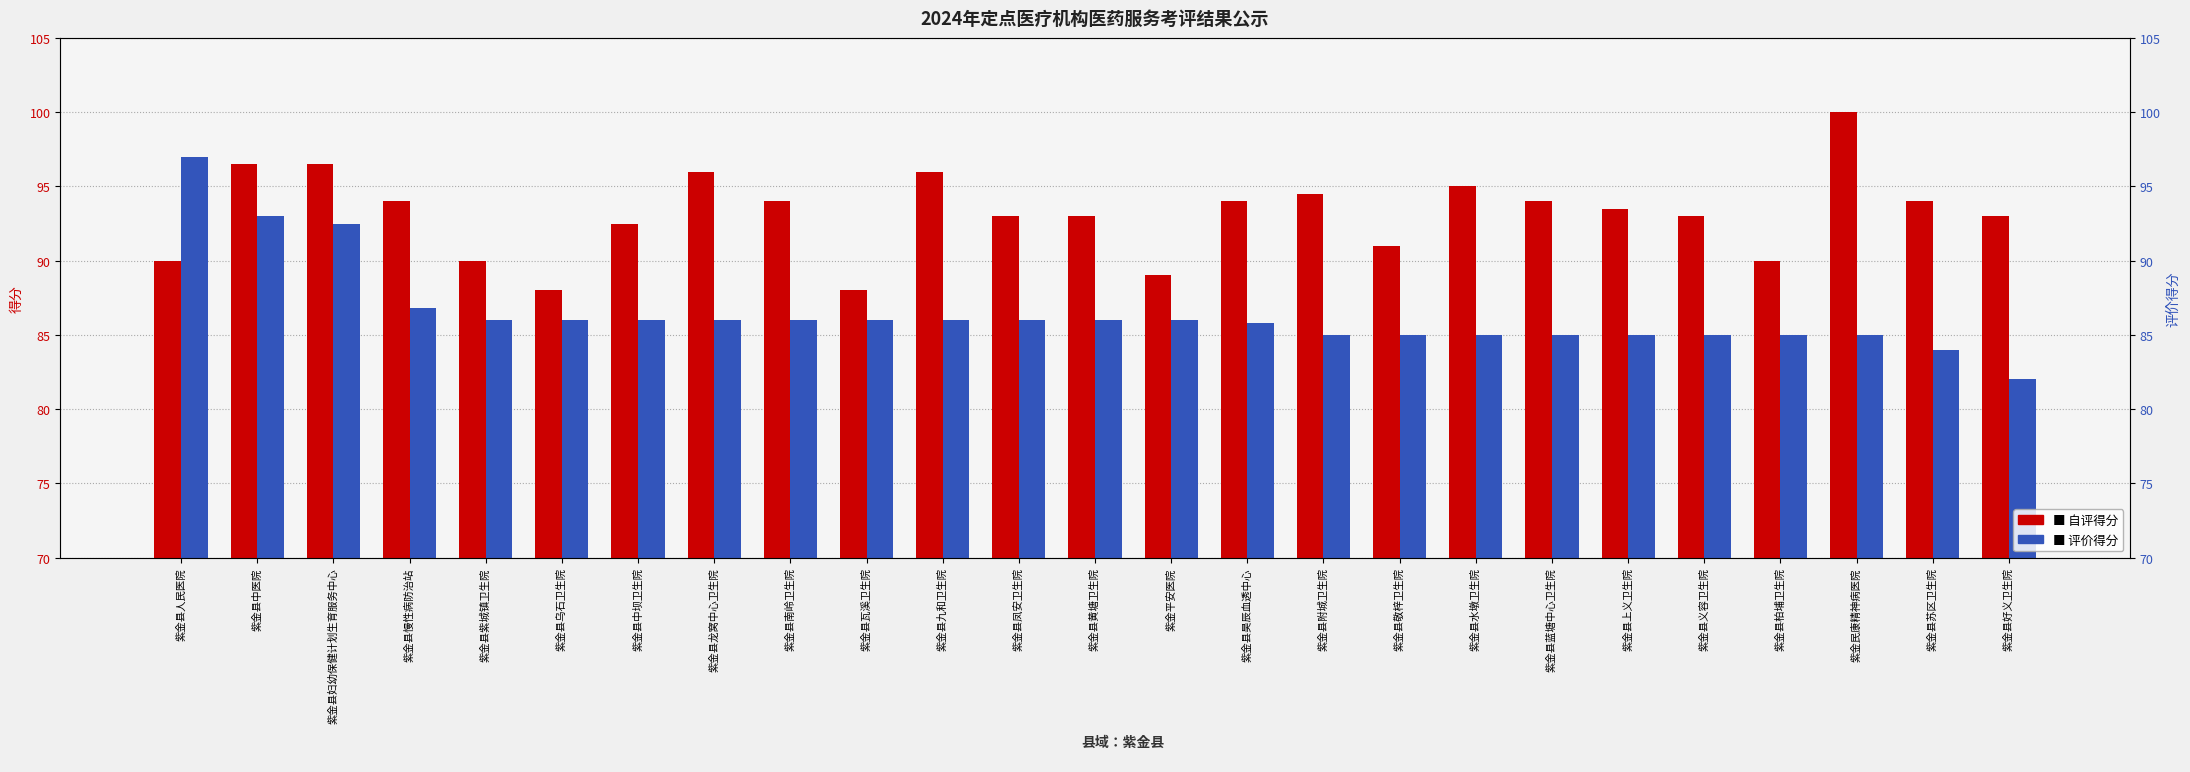

What is the value of the 自评得分 bar at the 22nd from the left?

90.0